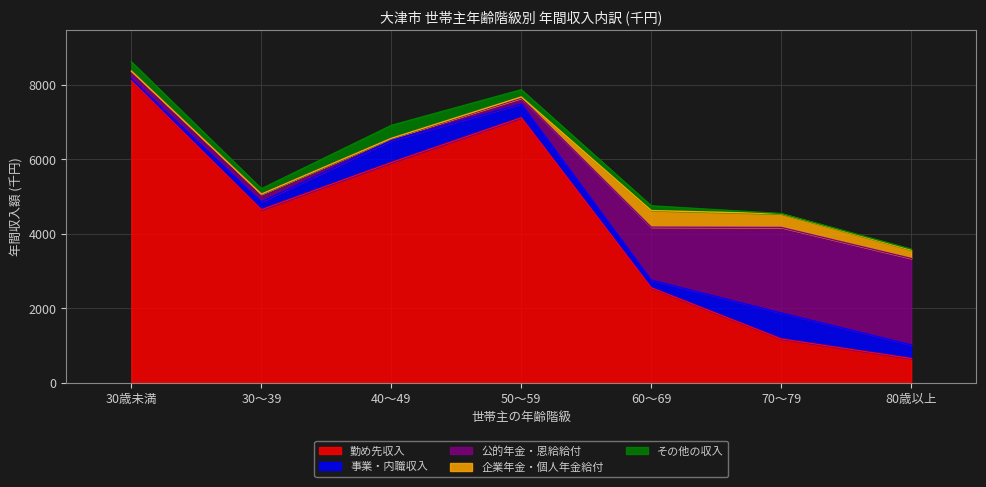

Is the value of 公的年金・恩給給付 at 30歳未満 greater than the value of 企業年金・個人年金給付 at 30歳未満?

Yes